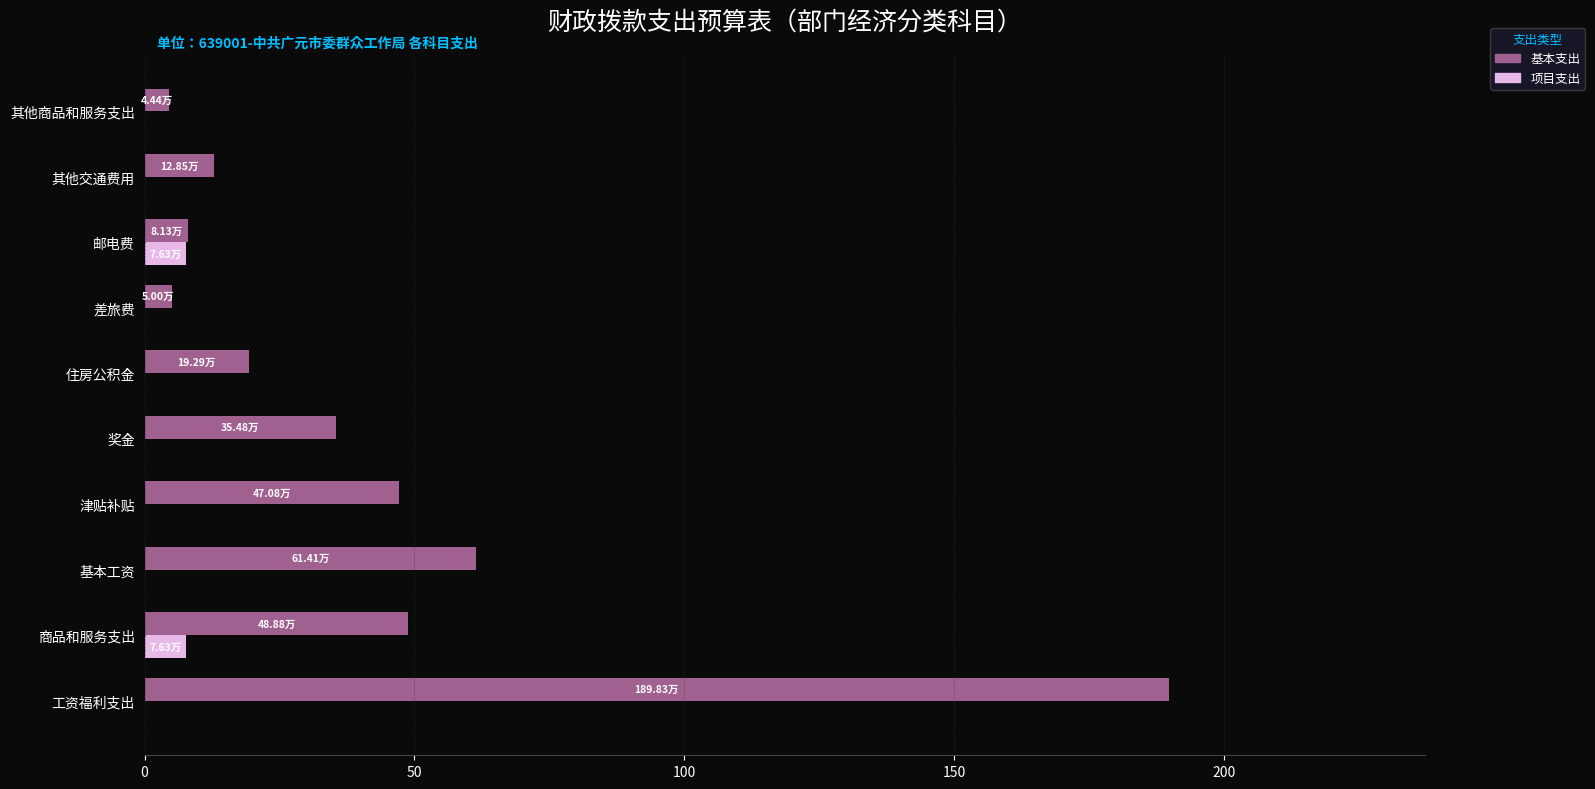

What is the total value across all series at 奖金?

35.5